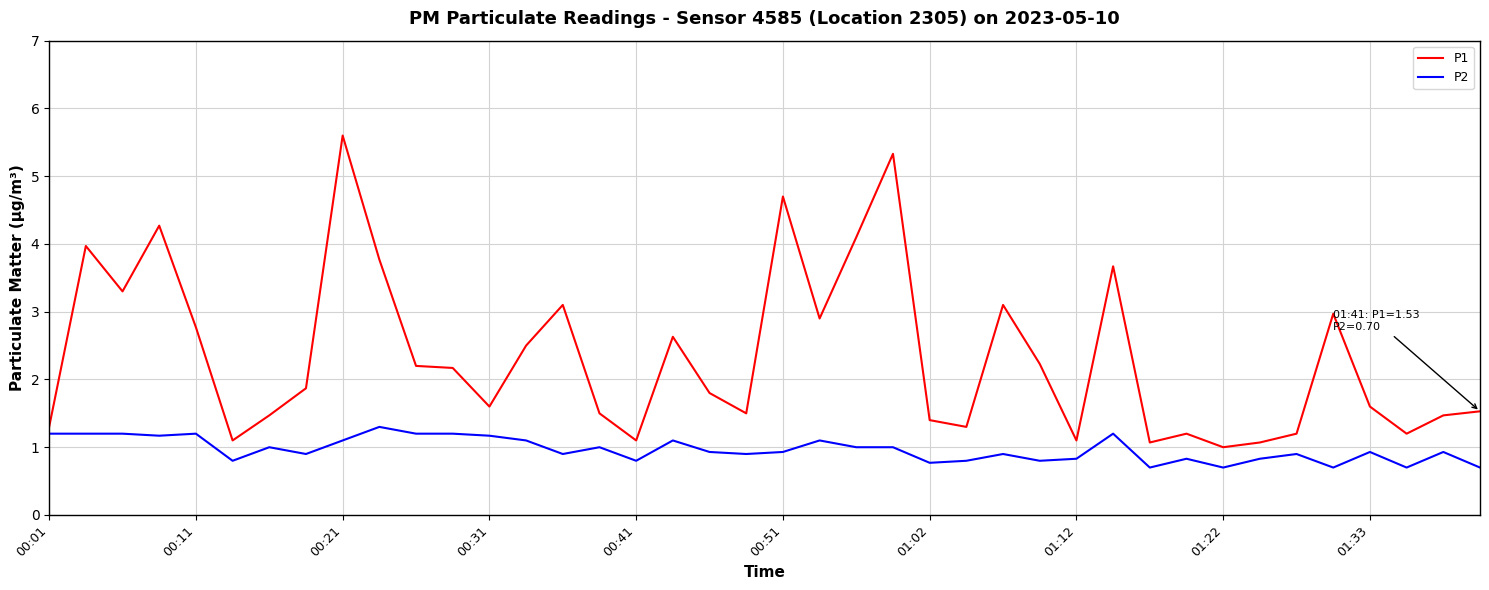

Which series has the widest spread of values?

P1